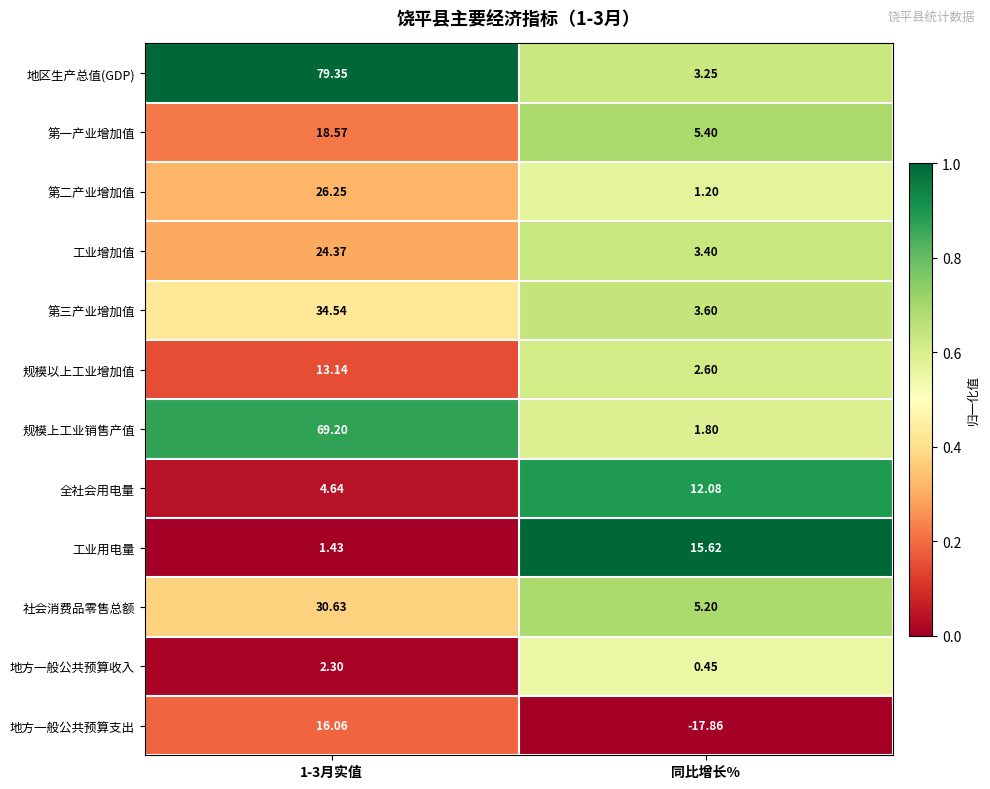

List the series in order of their peak value, lowest first.

地方一般公共预算收入, 全社会用电量, 规模以上工业增加值, 工业用电量, 地方一般公共预算支出, 第一产业增加值, 工业增加值, 第二产业增加值, 社会消费品零售总额, 第三产业增加值, 规模上工业销售产值, 地区生产总值(GDP)